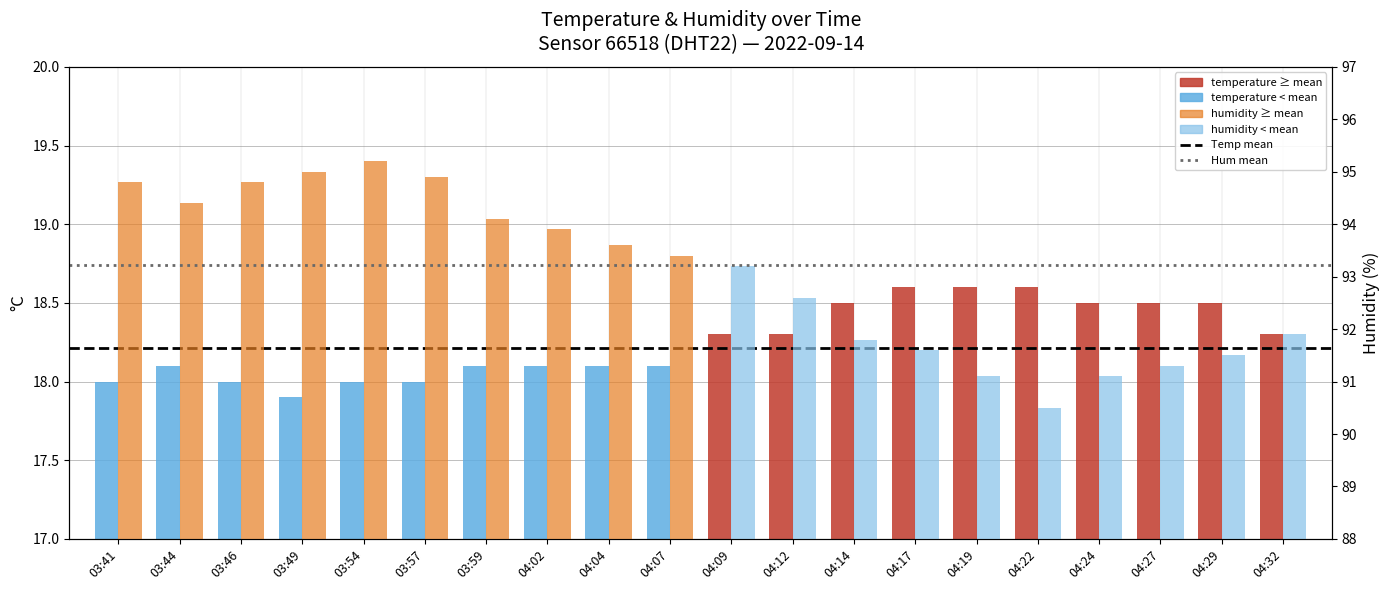

True or false: humidity has a value of 90.5 at 04:22.

True